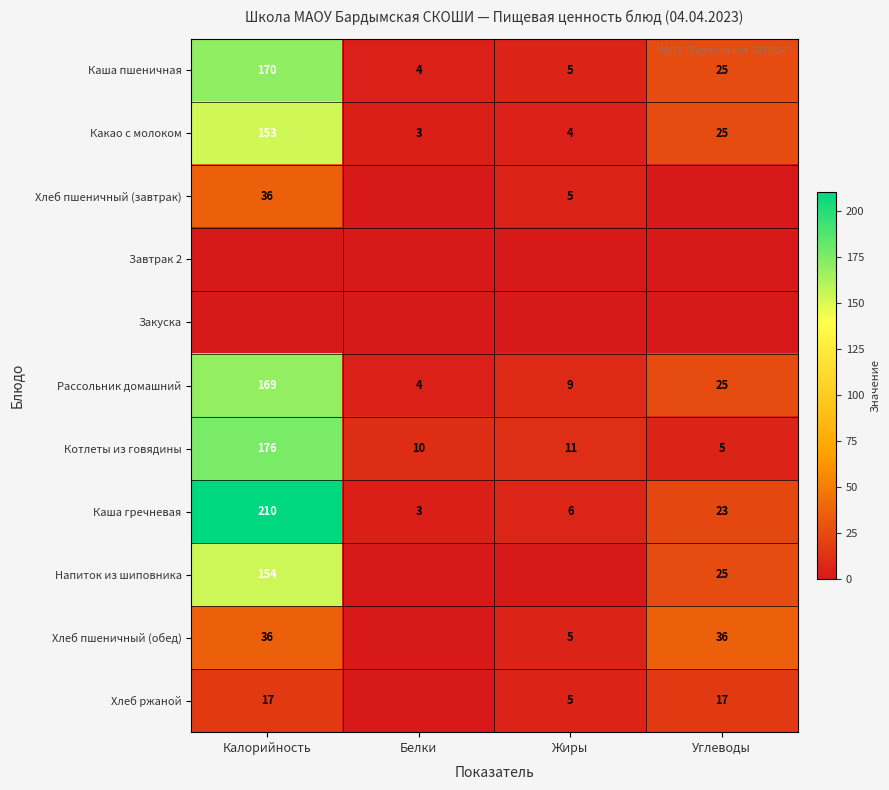

The value of Хлеб ржаной at Углеводы is 17. True or false?

True